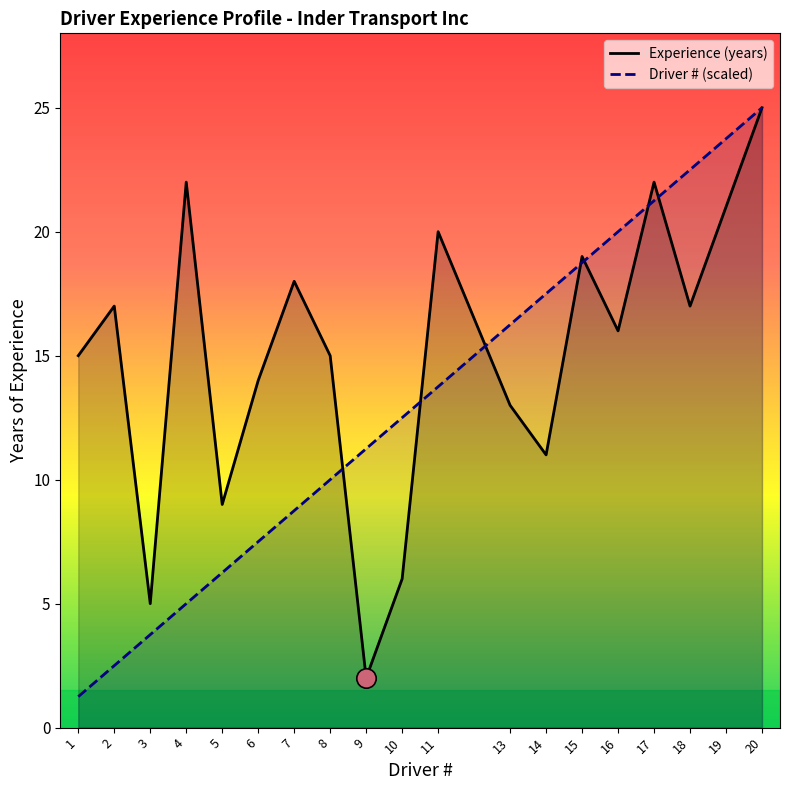

The Driver # (scaled) series shows 8.8 at 7. True or false?

True